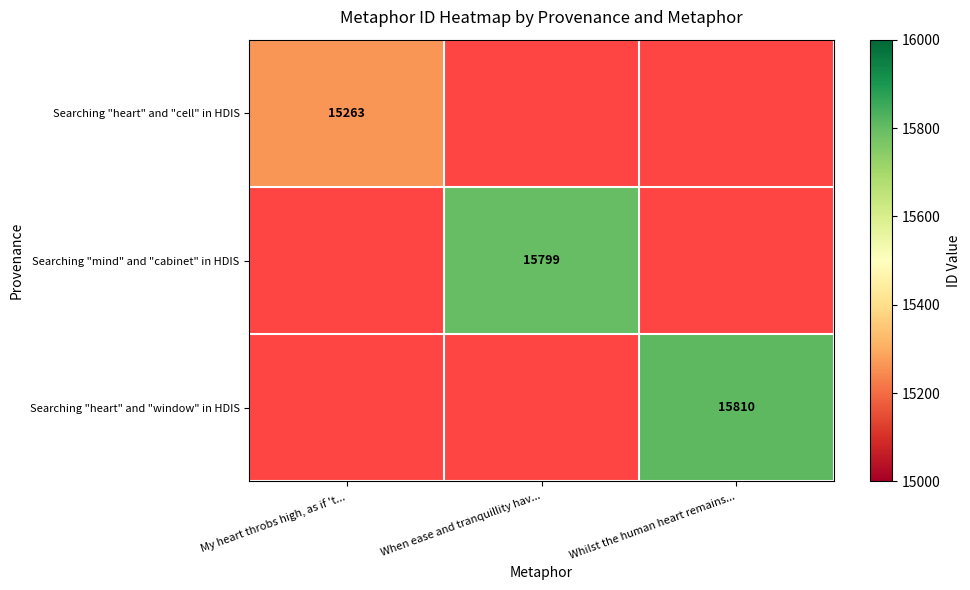

The value of Searching "heart" and "cell" in HDIS at My heart throbs high, as if 't... is 15263. True or false?

True